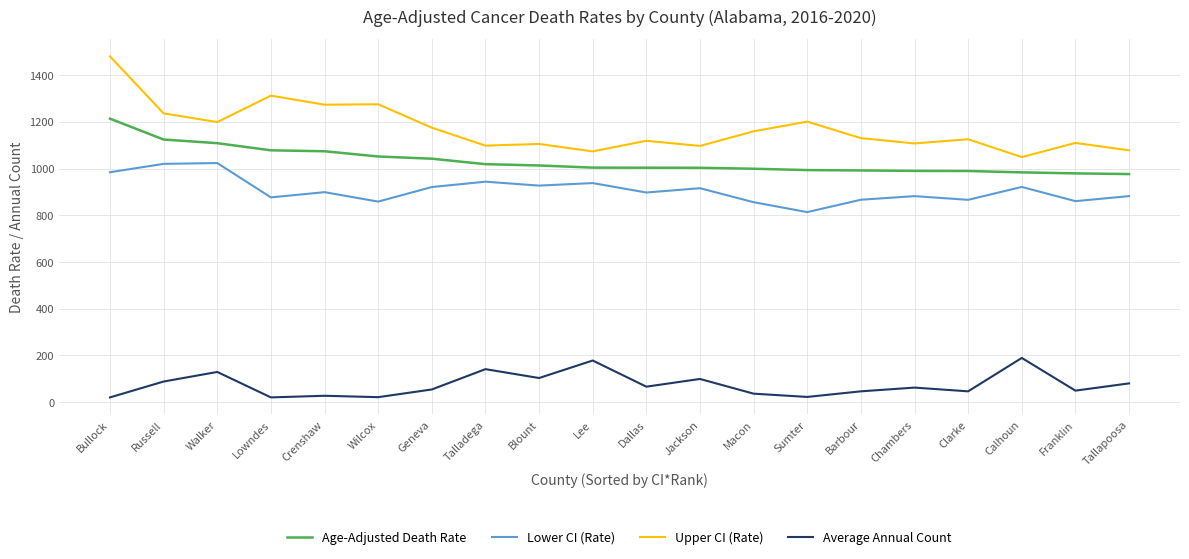

At Geneva, list the series in order from smallest to largest.

Average Annual Count, Lower CI (Rate), Age-Adjusted Death Rate, Upper CI (Rate)